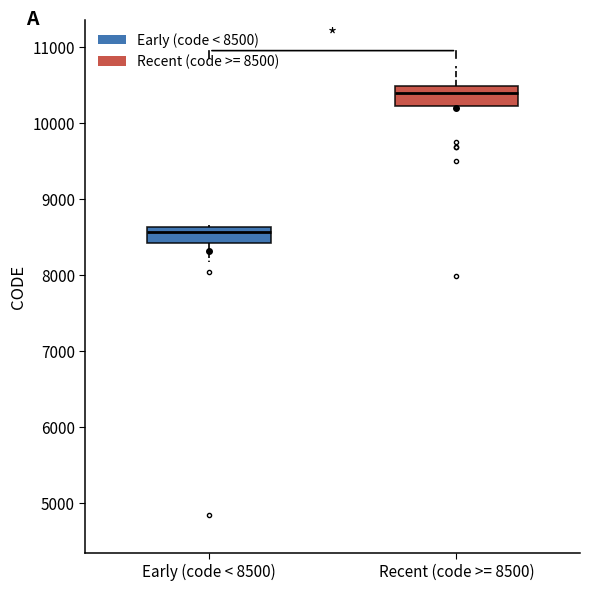

Where is the upper edge of the box for Recent (code >= 8500) on the y-axis? The values are not printed on the chart, so give them approximately, as read against the axis.

10500